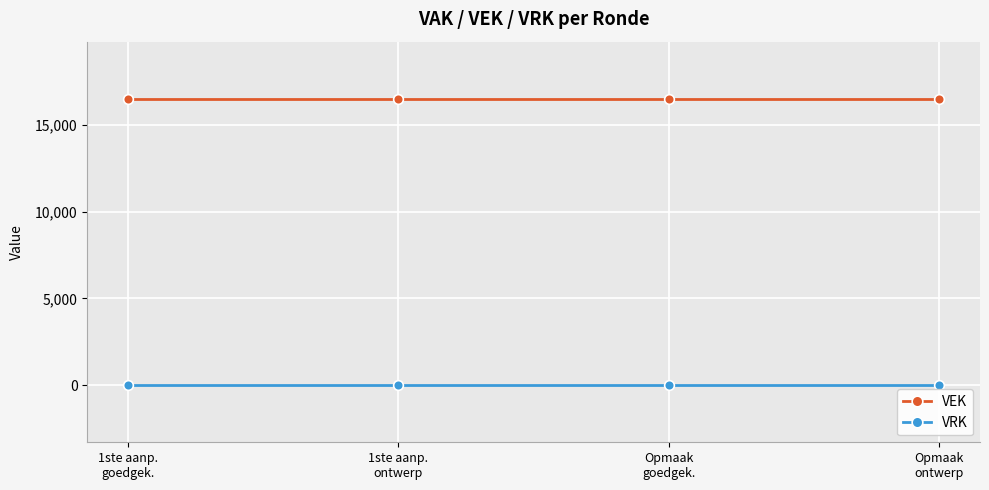

True or false: VEK and VRK cross at least once.

False